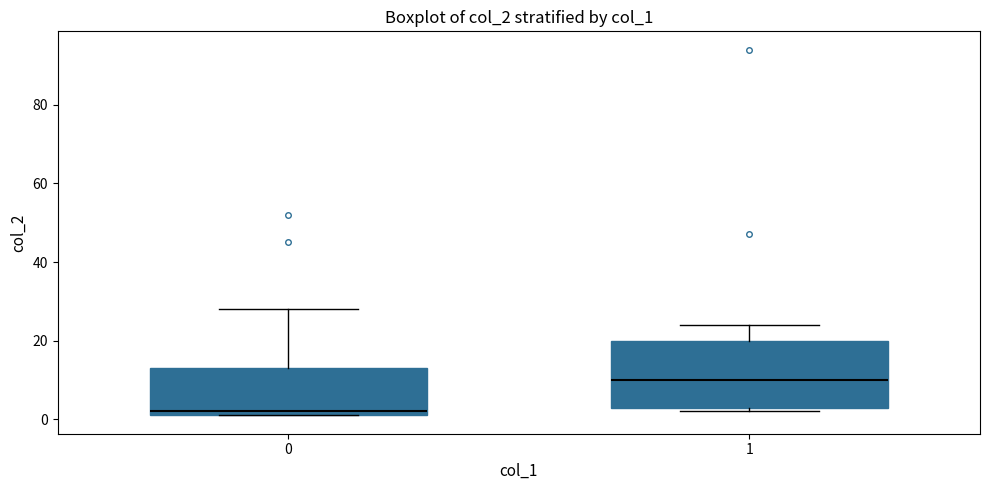

Which box's median line is the highest?

1